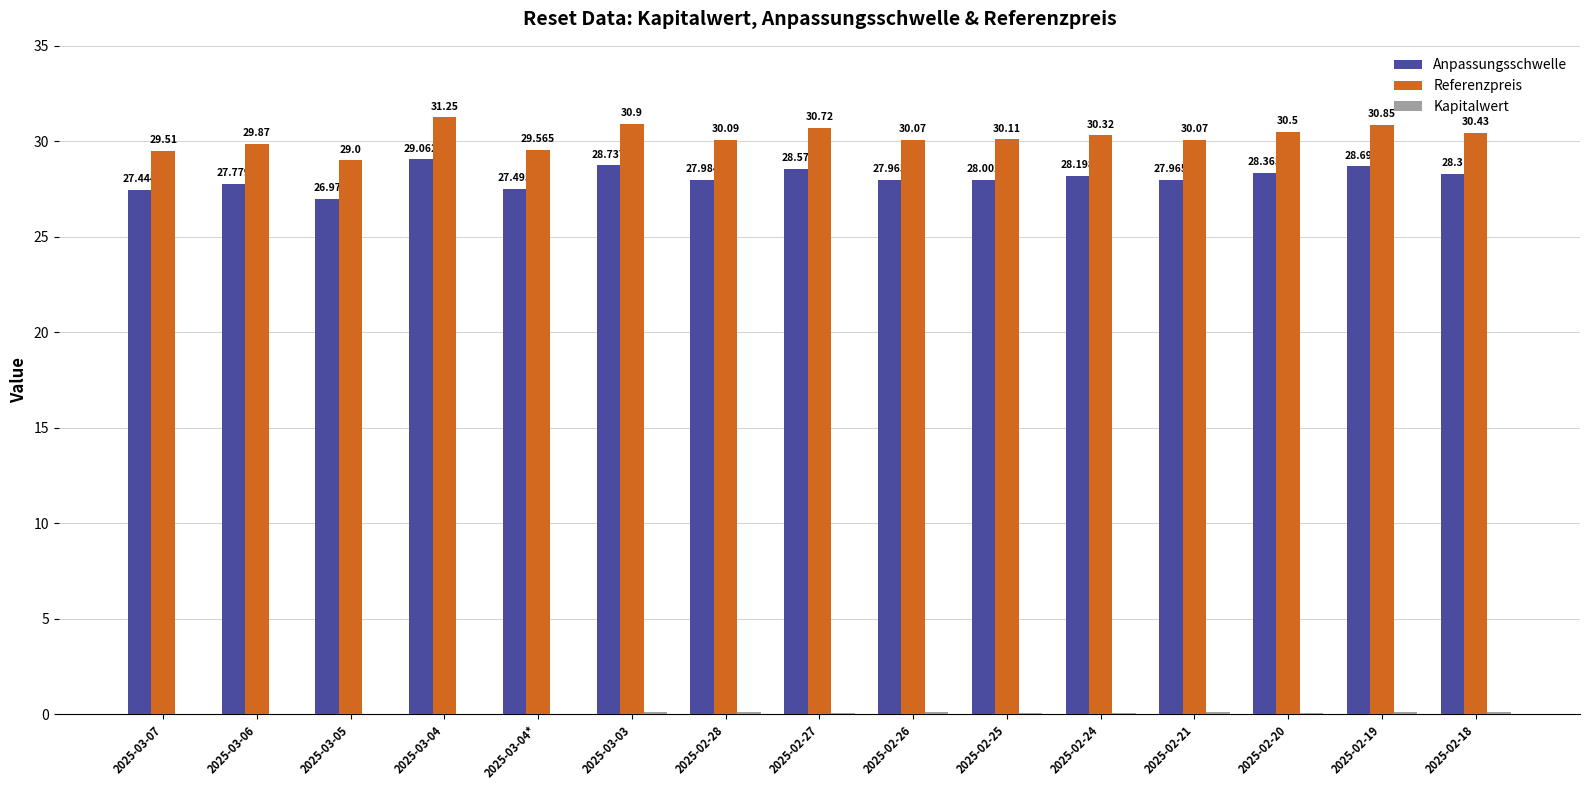

Which series has the largest total across all categories?

Referenzpreis